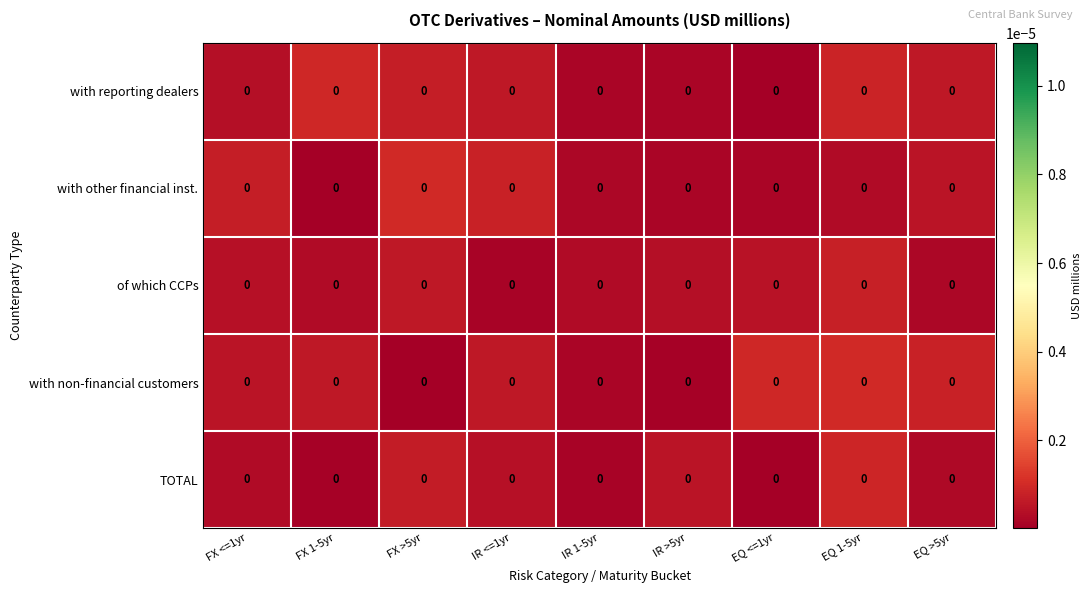

Which series has the largest total across all categories?

with non-financial customers